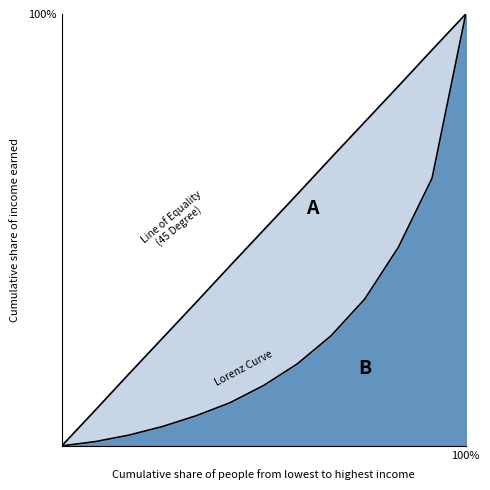

What is the highest value of the Lorenz Curve series?

1.0